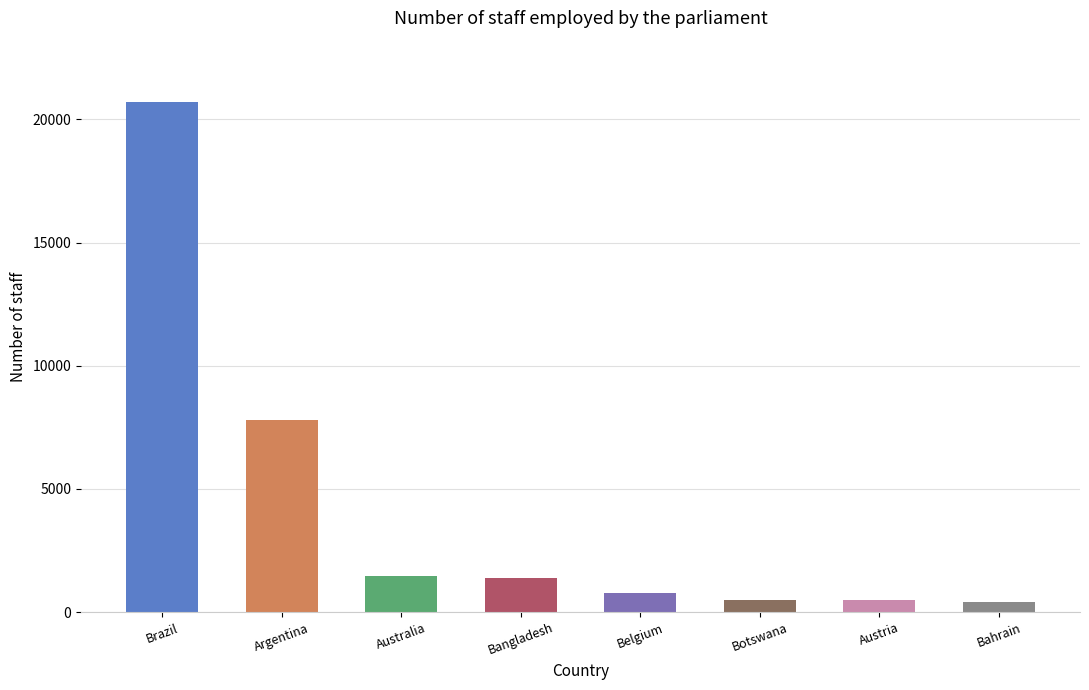

Read the value at Belgium.

777